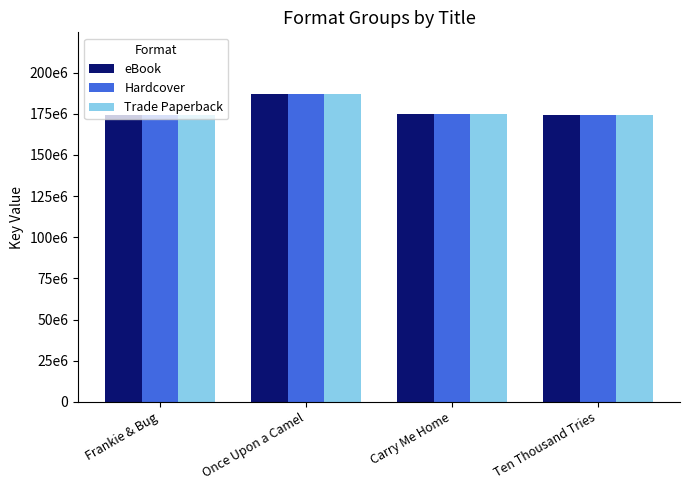

What are all the series names shown in the legend?

eBook, Hardcover, Trade Paperback